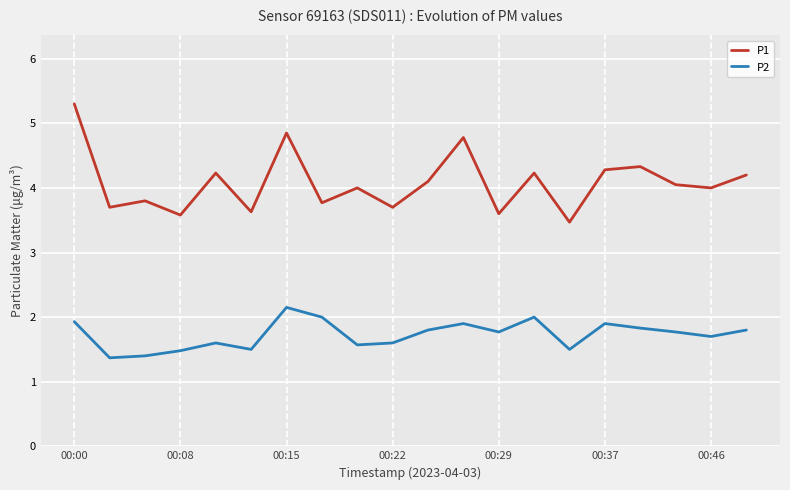

Rank the series by their maximum value, from lowest to highest.

P2, P1